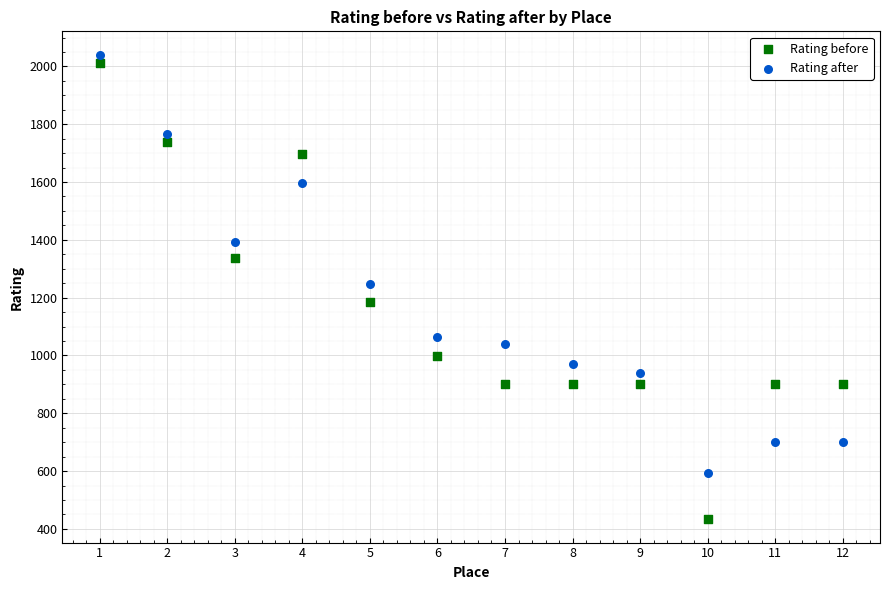

In the Rating after series, what Y value is closest to 1318?

1247